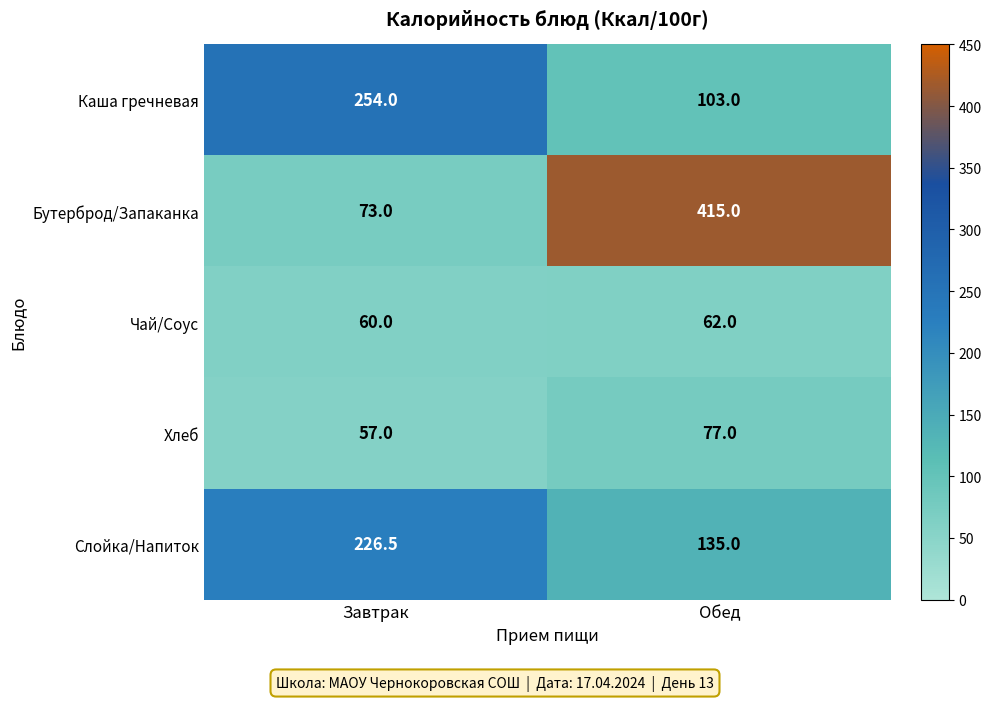

What is the sum of the Хлеб values at Обед and Завтрак?

134.0